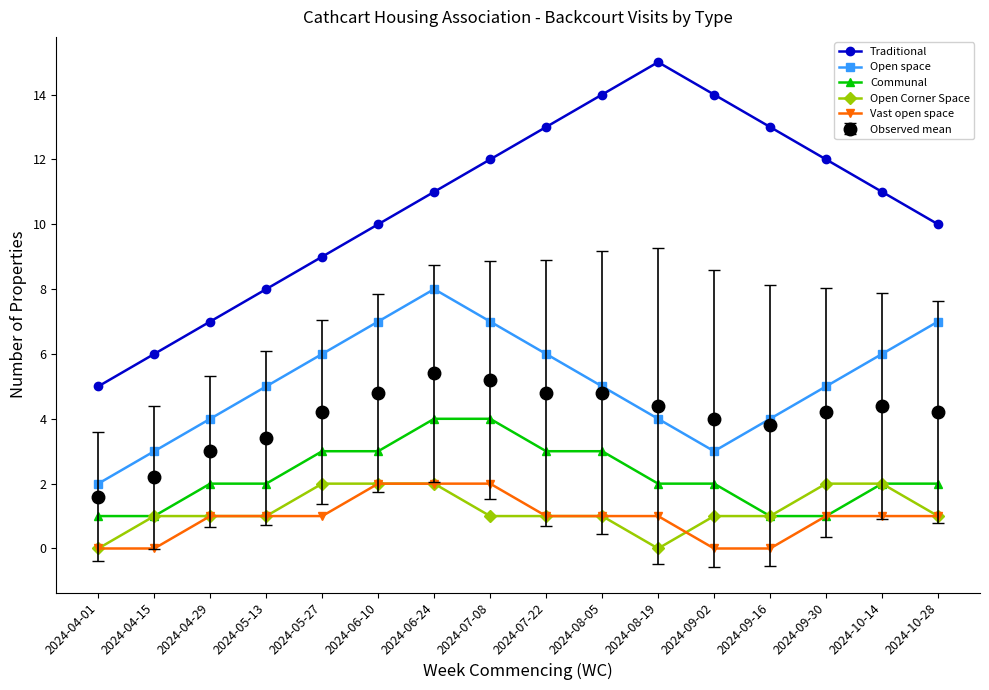

True or false: Observed mean and Communal intersect in this chart.

False